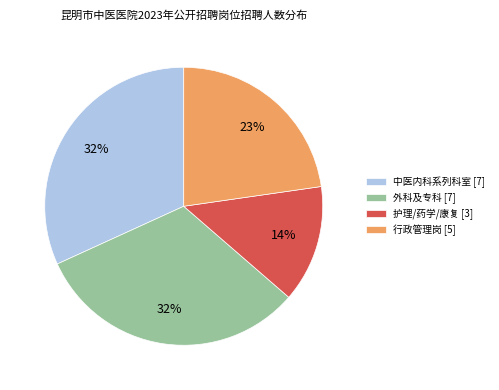

Is there any slice that represents more than half of the pie?

No